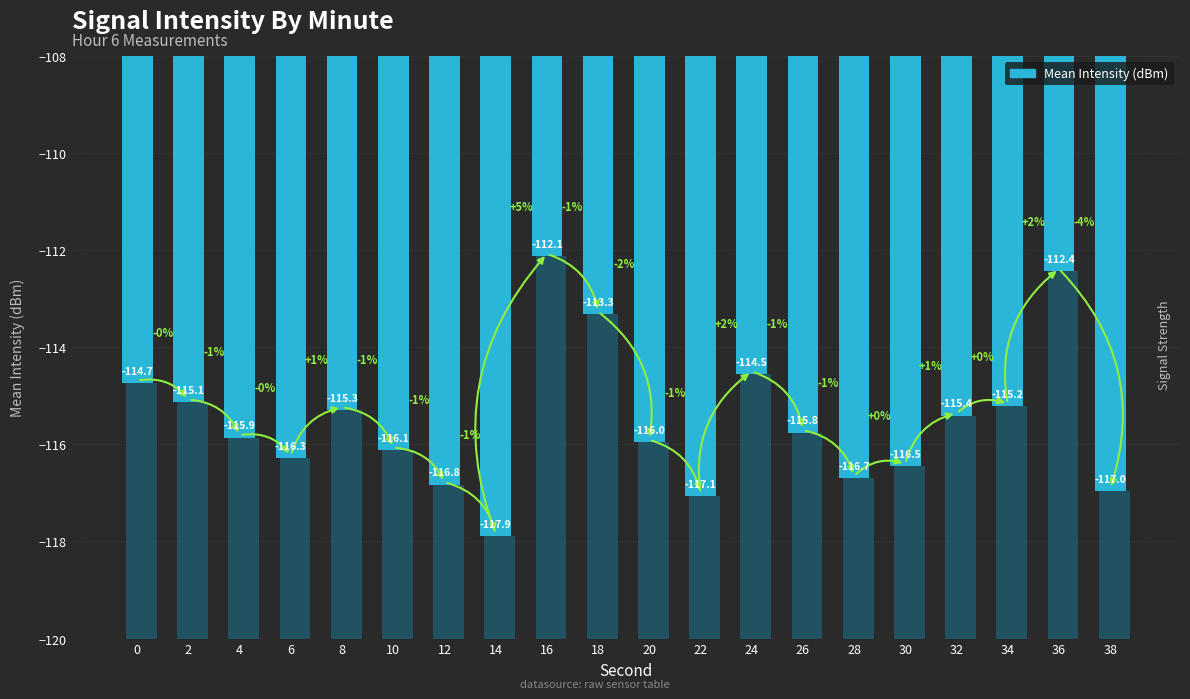

Reading left to right, extract all data points from this chart.

-114.7	-115.1	-115.9	-116.3	-115.3	-116.1	-116.8	-117.9	-112.1	-113.3	-116.0	-117.1	-114.5	-115.8	-116.7	-116.5	-115.4	-115.2	-112.4	-117.0